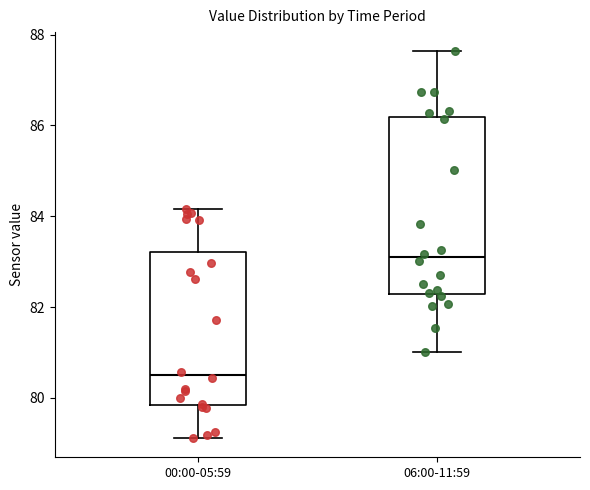

Reading left to right, read every box against the y-axis: the position of its median line, the range the box covers, and the ends of its whiskers. The values are not printed on the chart, so give them approximately, as read against the axis.

00:00-05:59: median 80.6, box 79.8 to 83.2, whiskers 79.2 to 84.2
06:00-11:59: median 83.0, box 82.4 to 86.2, whiskers 81.0 to 87.6